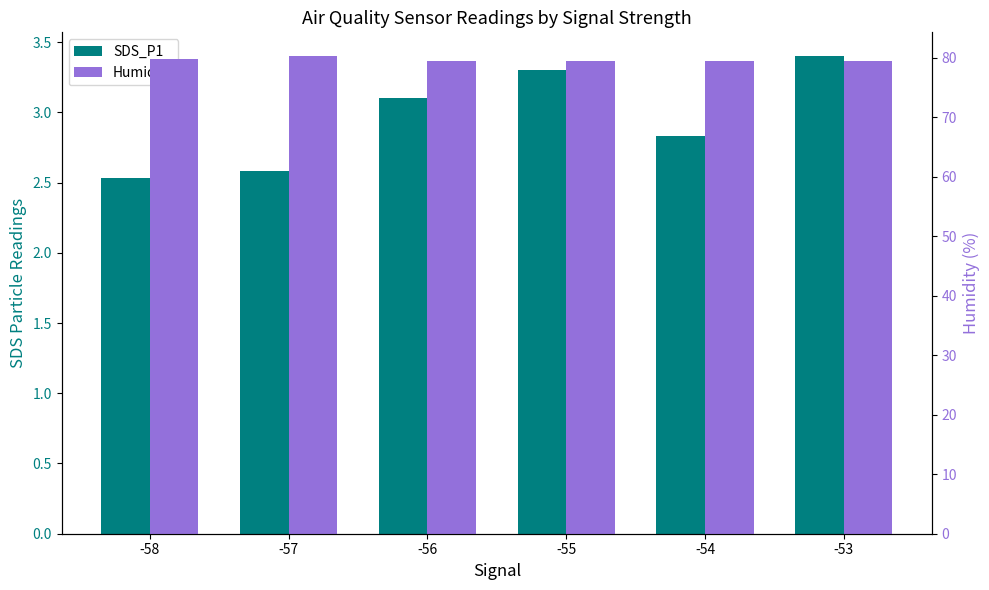

Is it true that SDS_P1 equals 3.1 at -56?

True